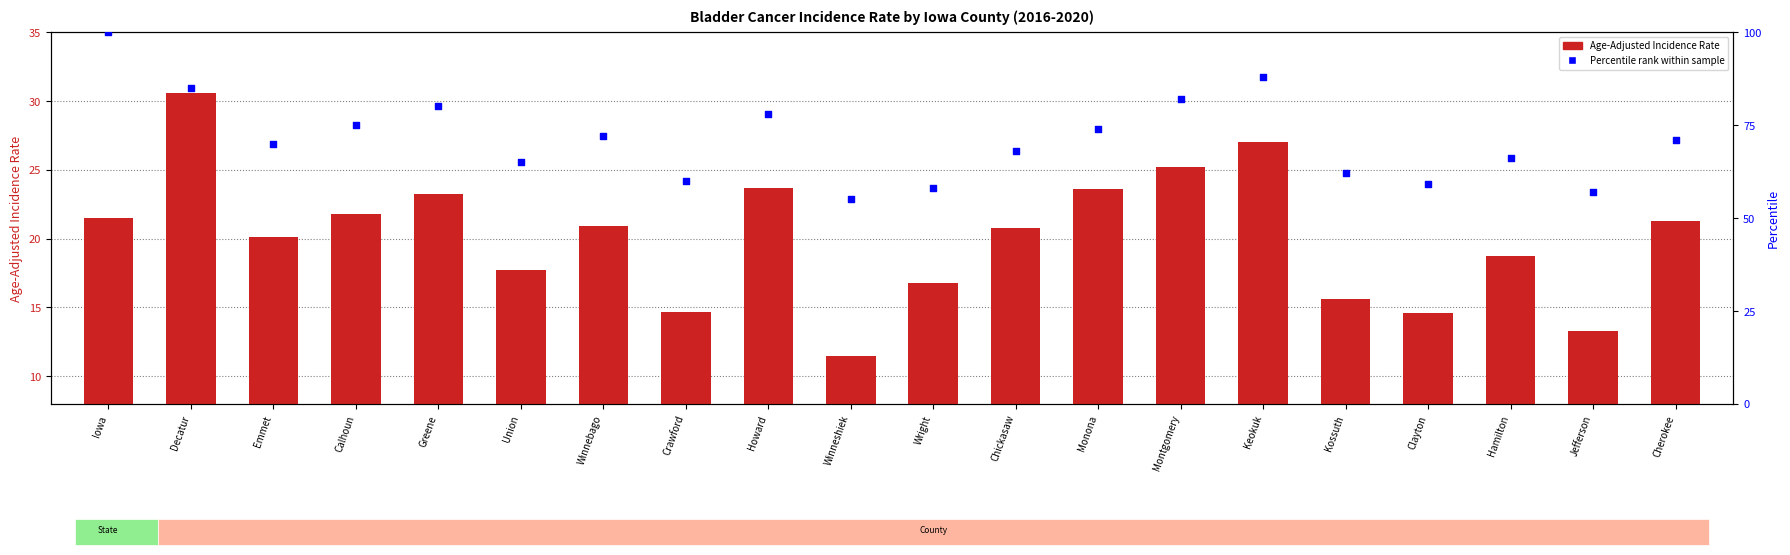

Is the value of Percentile rank within sample at Decatur greater than the value of Age-Adjusted Rate at Emmet?

Yes